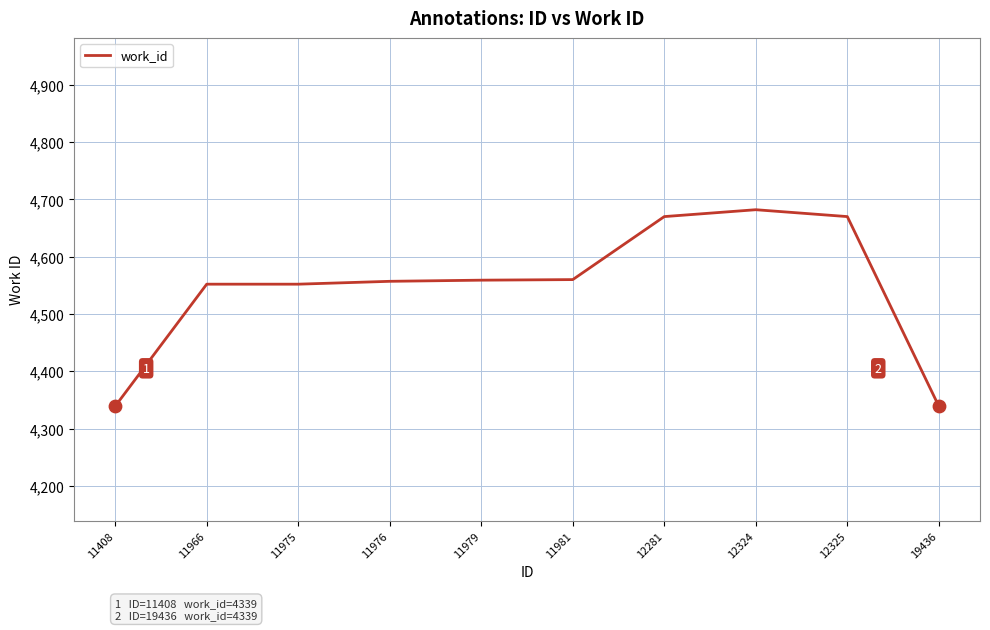

Which has a higher value, 12281 or 11408?

12281